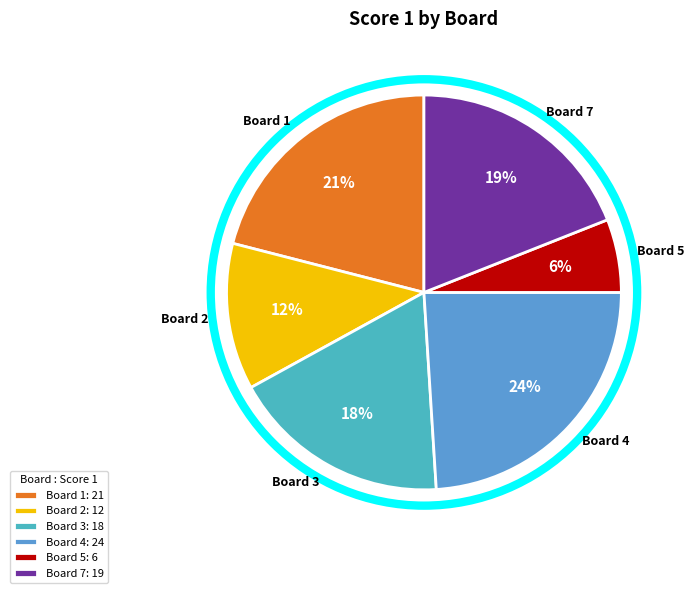

What is the ratio of the value at Board 5 to the value at Board 7?

0.3